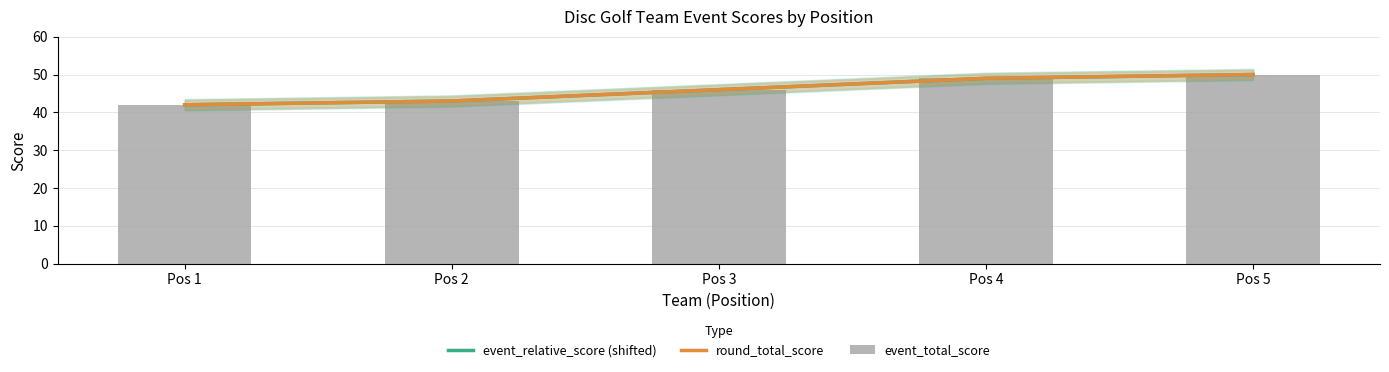

Count the number of categories in the chart.

5